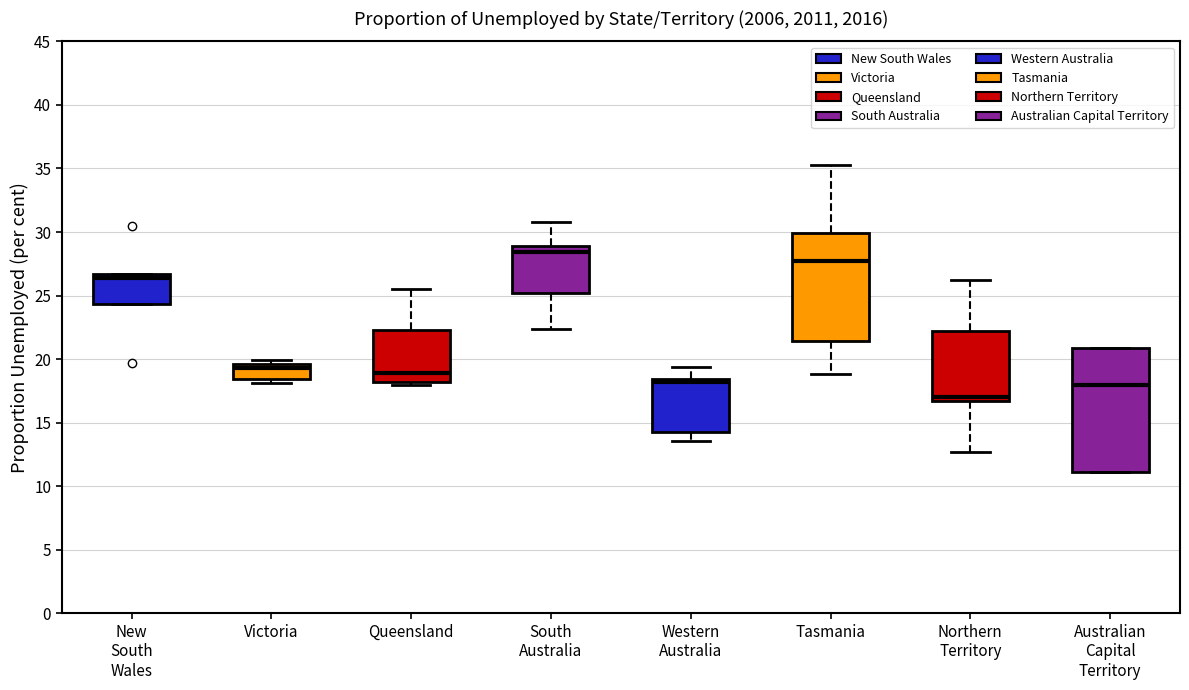

Which box has the highest median line?

South Australia